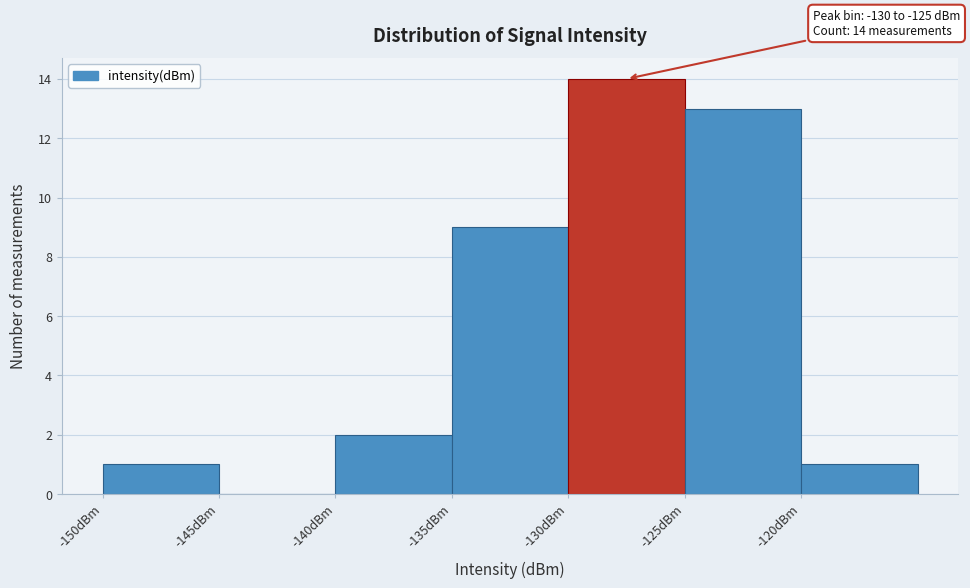

Which range on the x-axis has the tallest bar?

-130 to -125